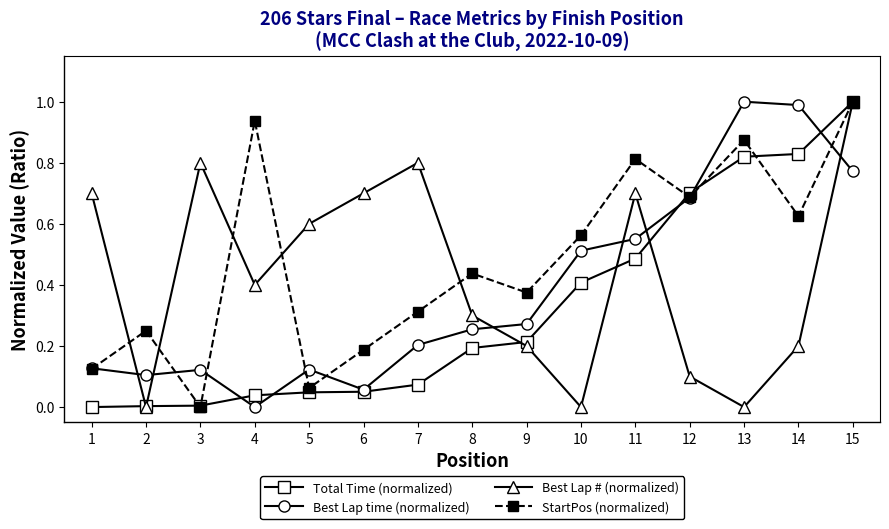

Does the chart display data point markers on the line(s)?

Yes